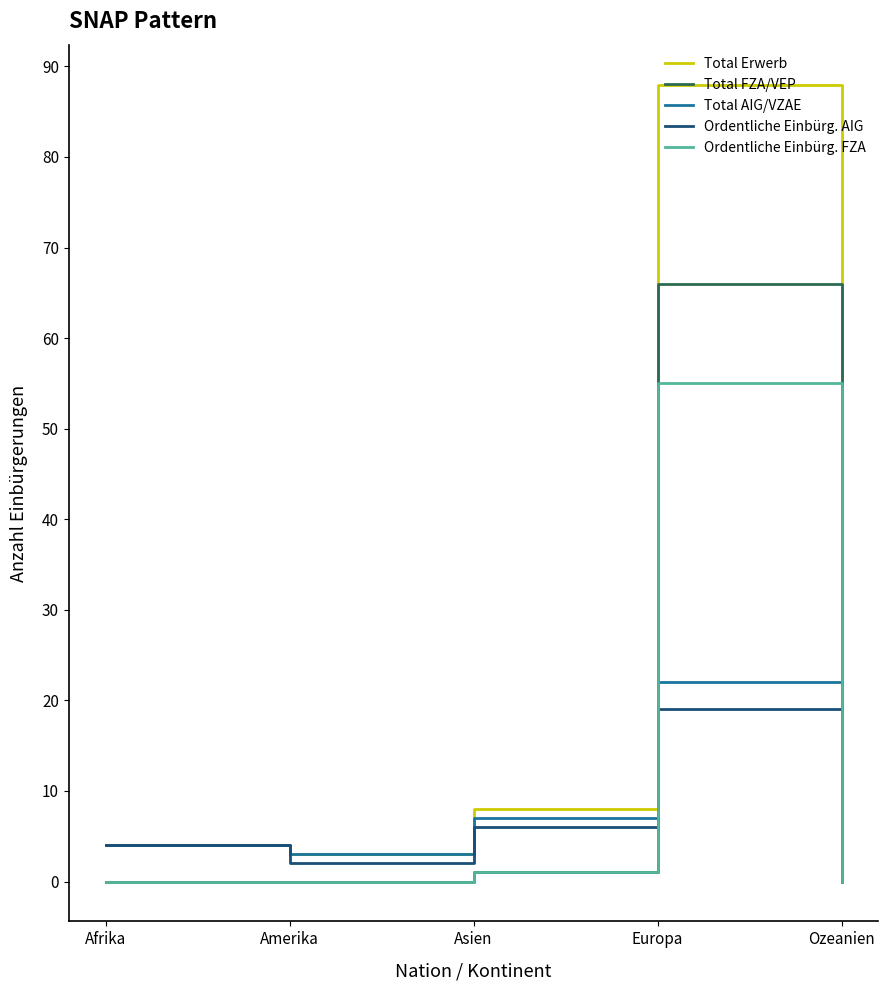

Where is Ordentliche Einbürg. AIG nearest to the value 9?

Asien